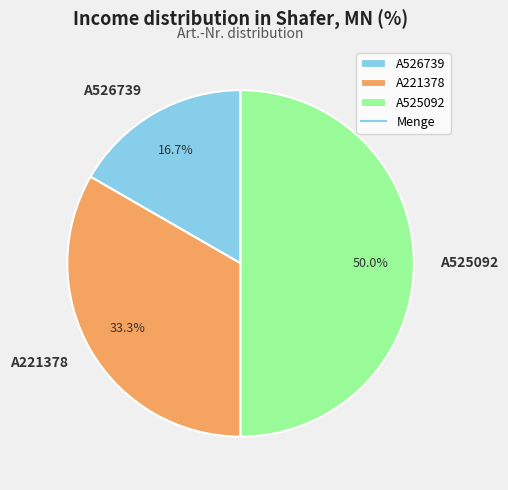

Which slice is the largest?

A525092